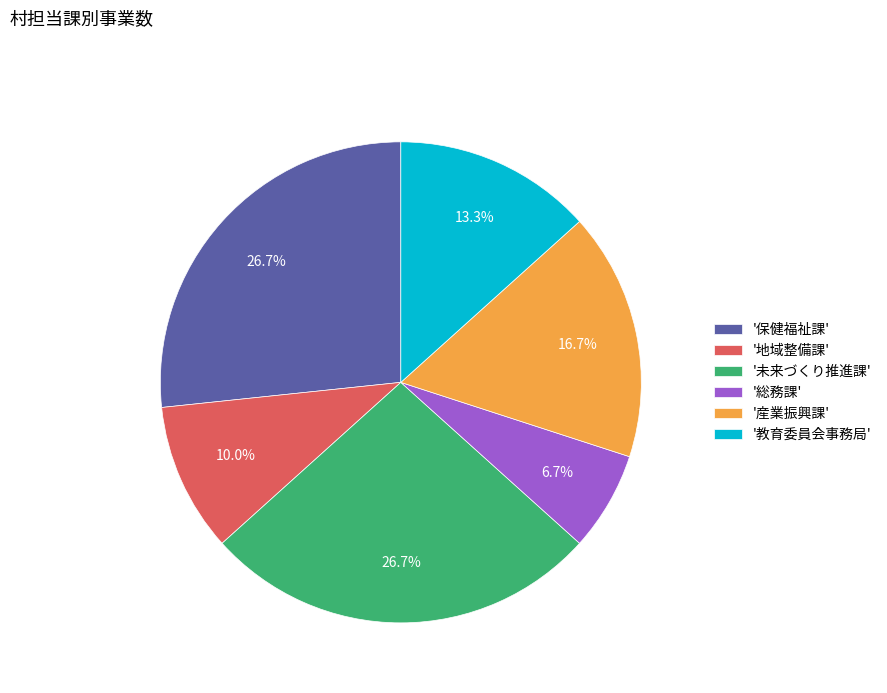

Does '教育委員会事務局' account for over 50% of the chart?

No